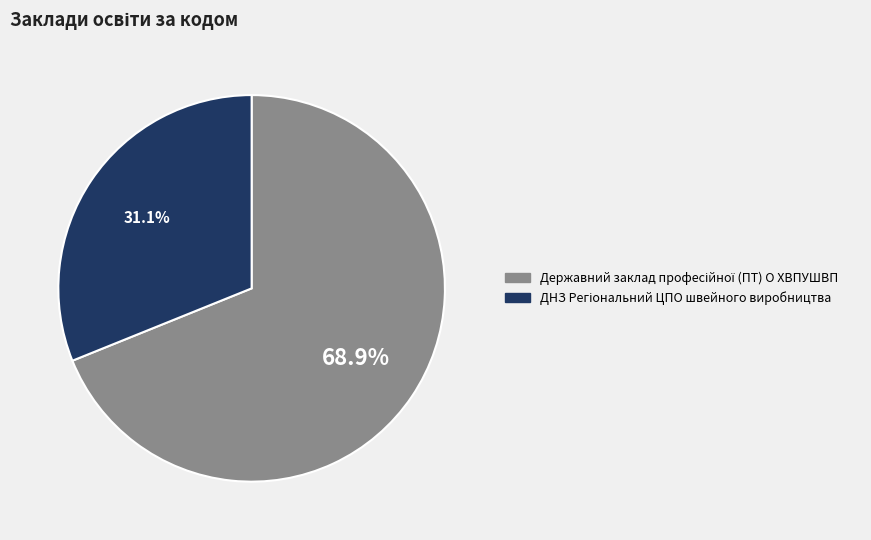

Is there any slice that represents more than half of the pie?

Yes